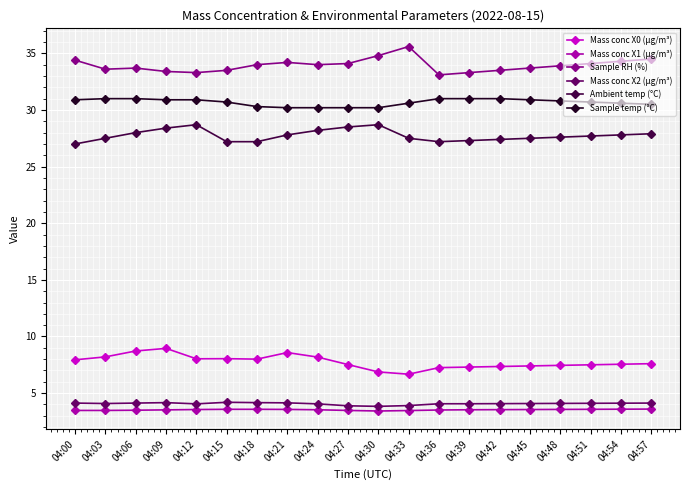

What is the spread (max minus min) of values at 04:09?

29.9